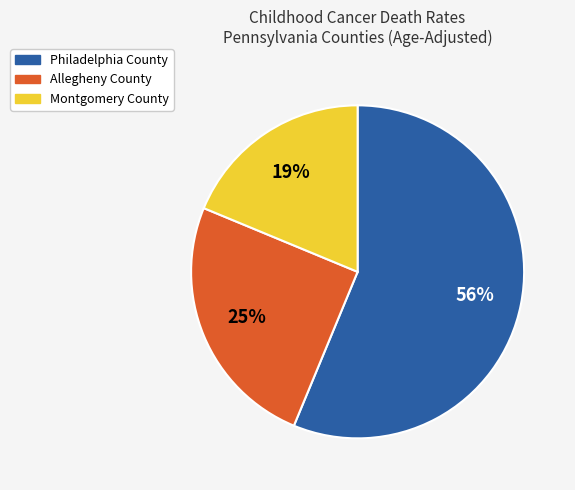

What percentage is the Montgomery County slice, to the nearest percent?

19%